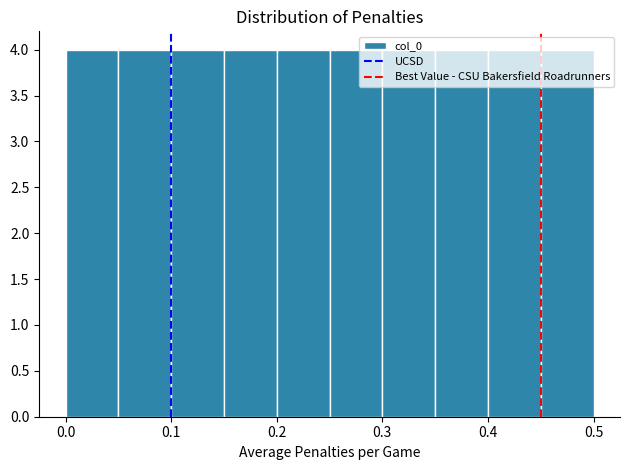

Reading left to right, transcribe this chart: for each bar, give the range it covers on the x-axis and its height. The values are not printed on the chart, so give them approximately, as read against the axis.

0.00 to 0.05: 4
0.05 to 0.10: 4
0.10 to 0.15: 4
0.15 to 0.20: 4
0.20 to 0.25: 4
0.25 to 0.30: 4
0.30 to 0.35: 4
0.35 to 0.40: 4
0.40 to 0.45: 4
0.45 to 0.50: 4